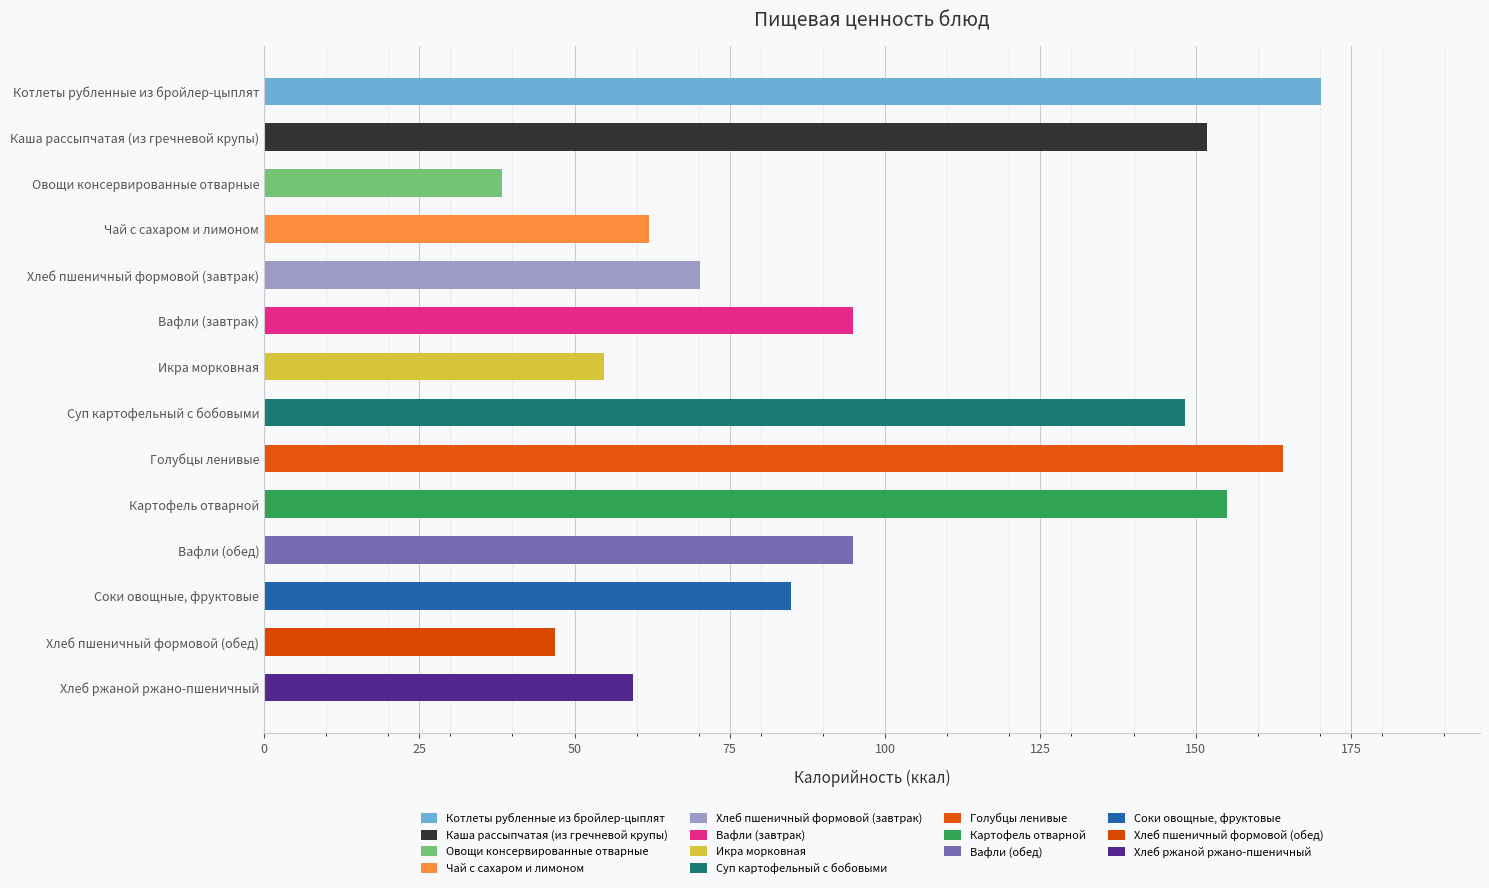

How many bars are there in total?

14